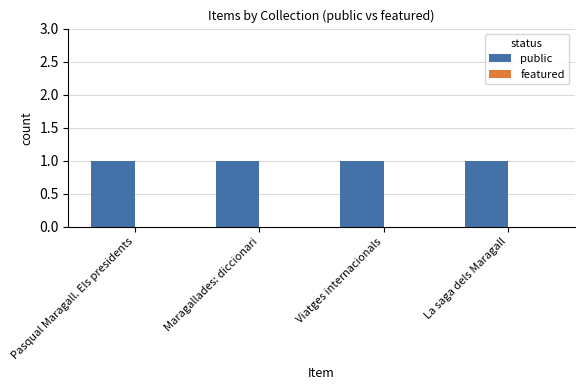

How many bars are there in total?

8